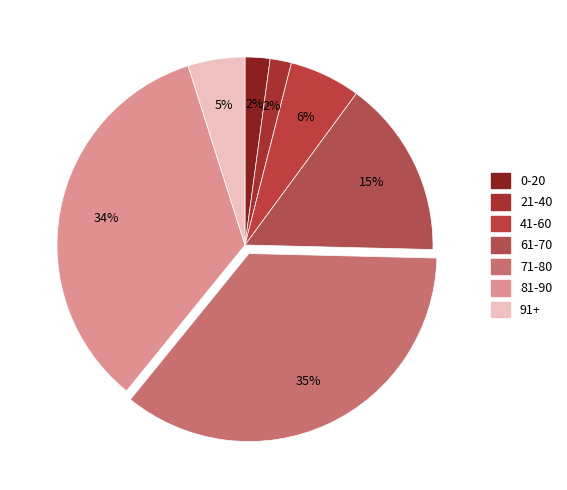

What is the largest slice in the pie chart?

71-80